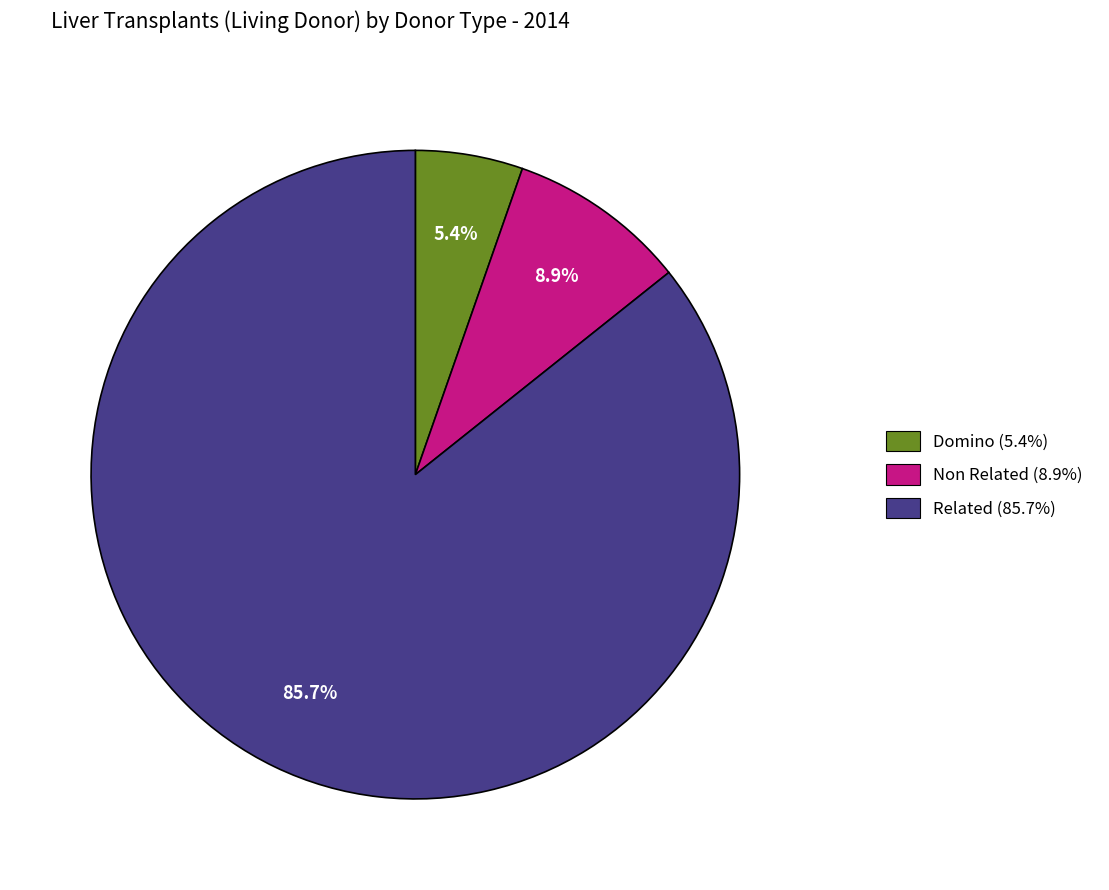

To the nearest percent, what is the difference between the largest and smallest slice percentages?

80%